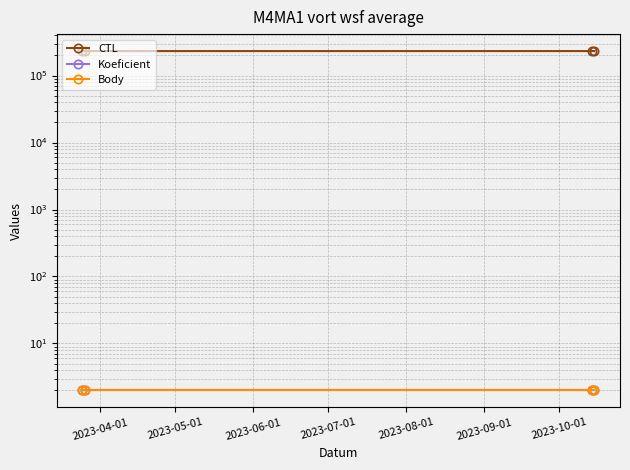

What is the value of the CTL point at the 4th from the left?

231630